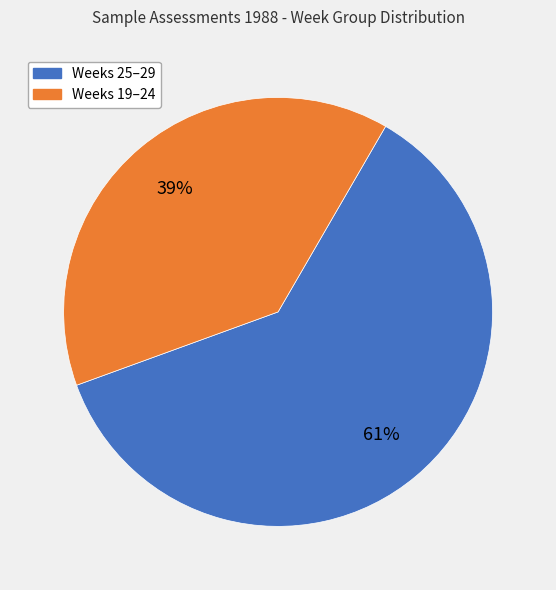

Does any single category account for the majority?

Yes